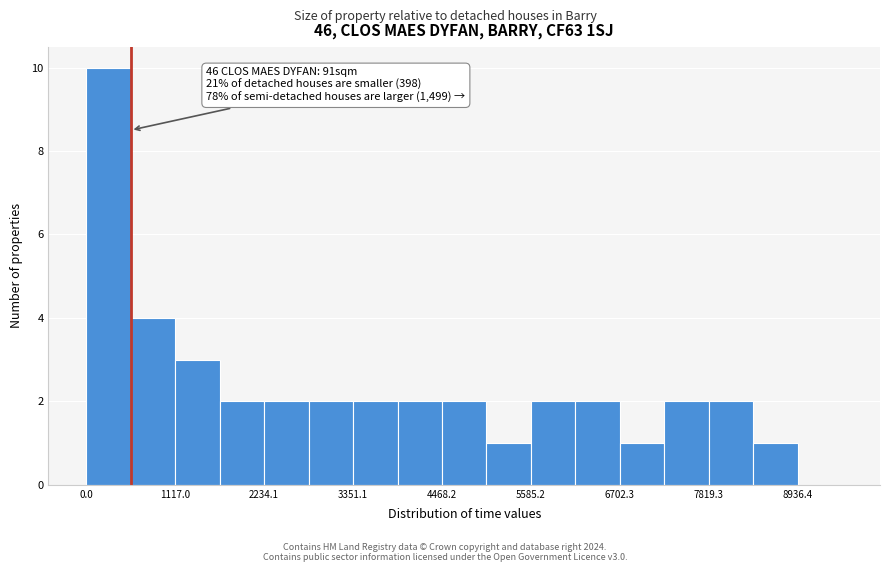

Read against the x-axis, roughly where is the centre of the tallest bar?

200